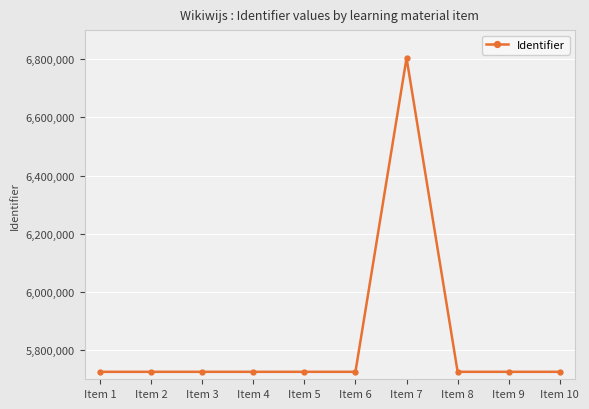

How many categories are shown in the chart?

10